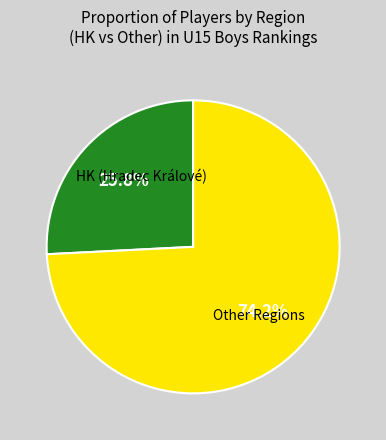

Is there any slice that represents more than half of the pie?

Yes